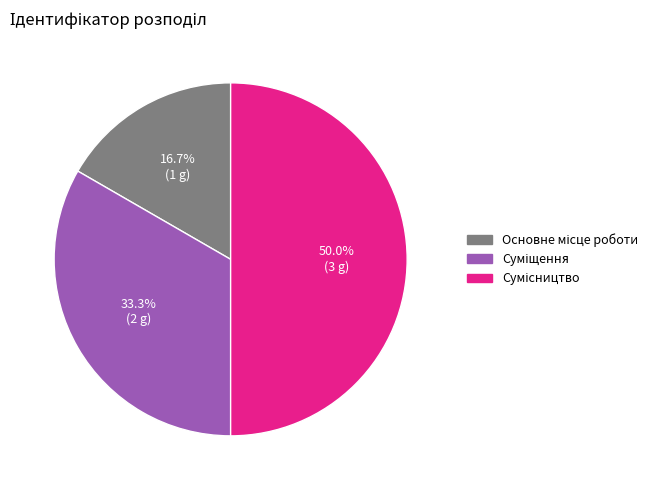

How many slices are in this pie chart?

3